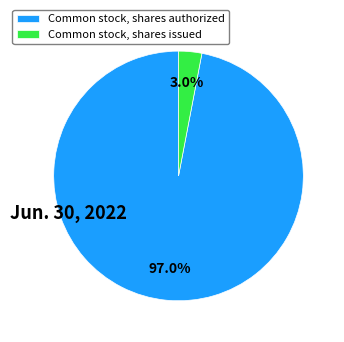

To the nearest percent, what percentage of the pie is Common stock, shares authorized?

97%